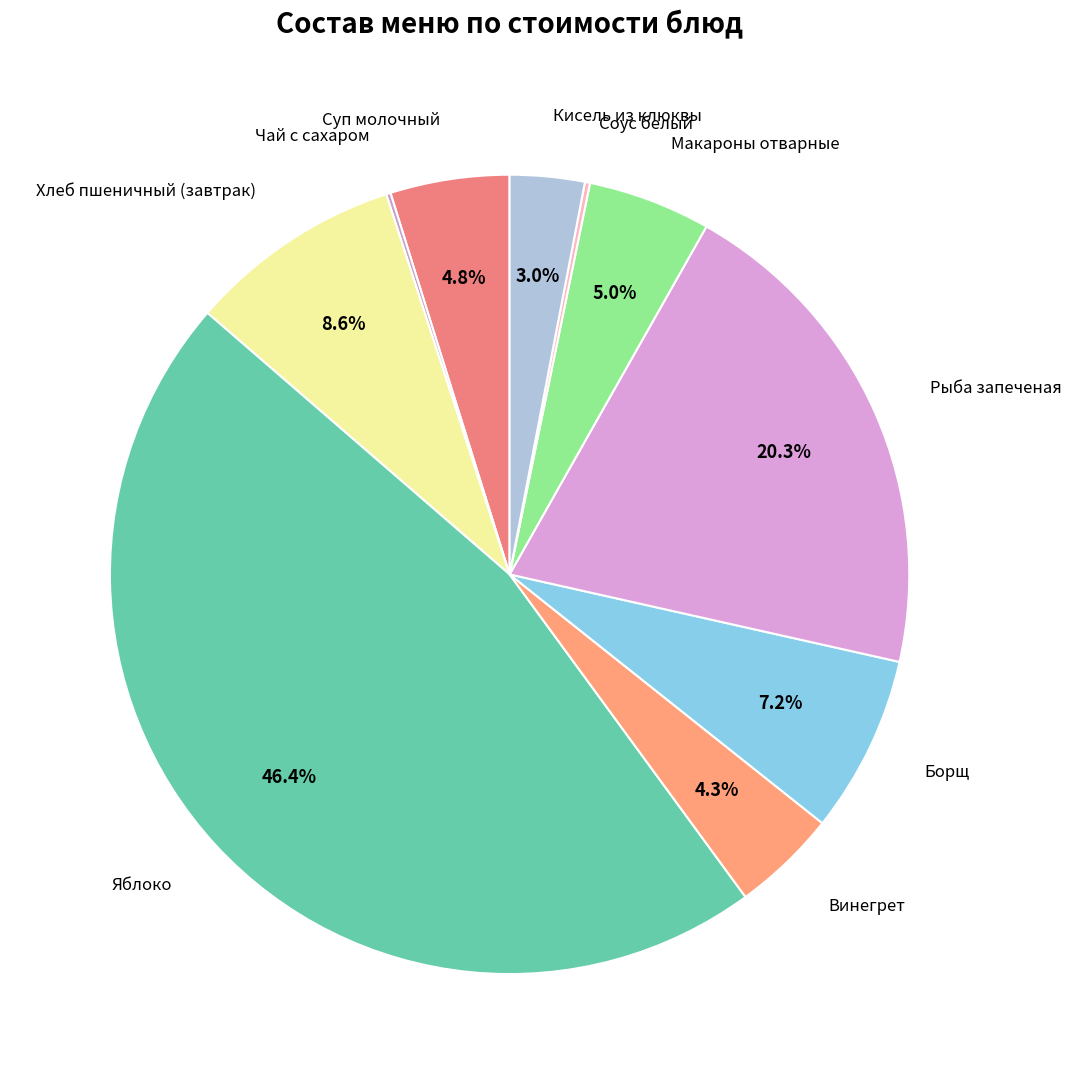

Count the number of slices in the pie.

10